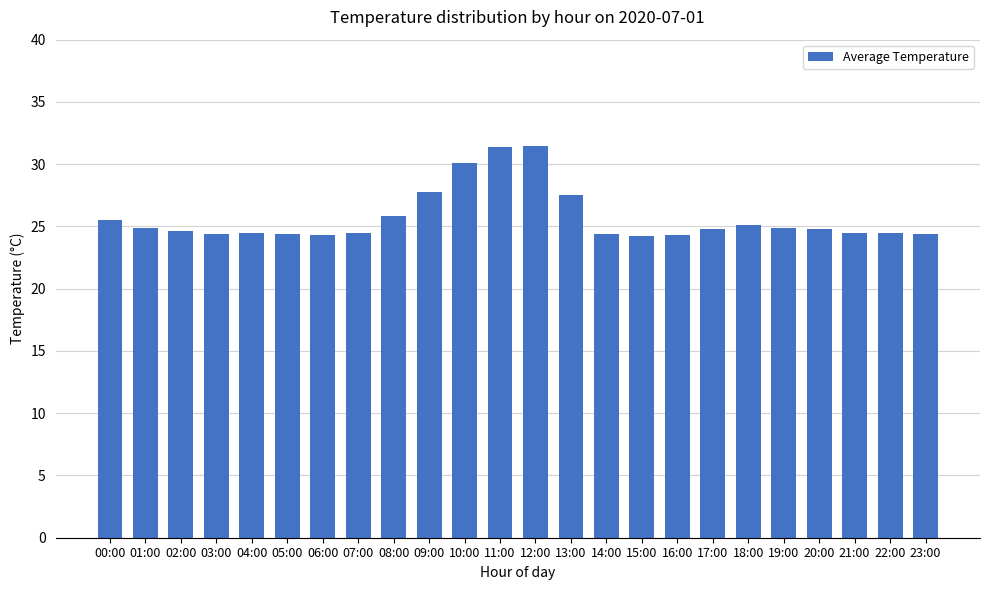

What is the maximum value shown in the chart?

31.5